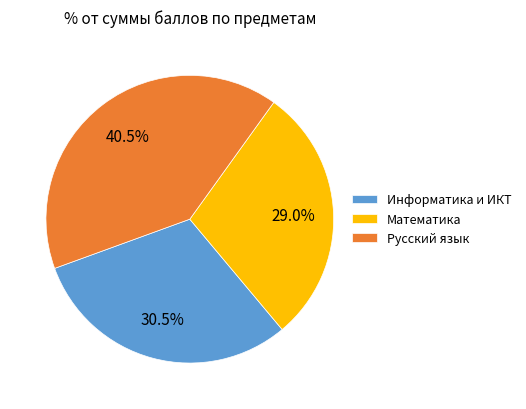

How much of the chart is everything except Математика?

71.0%